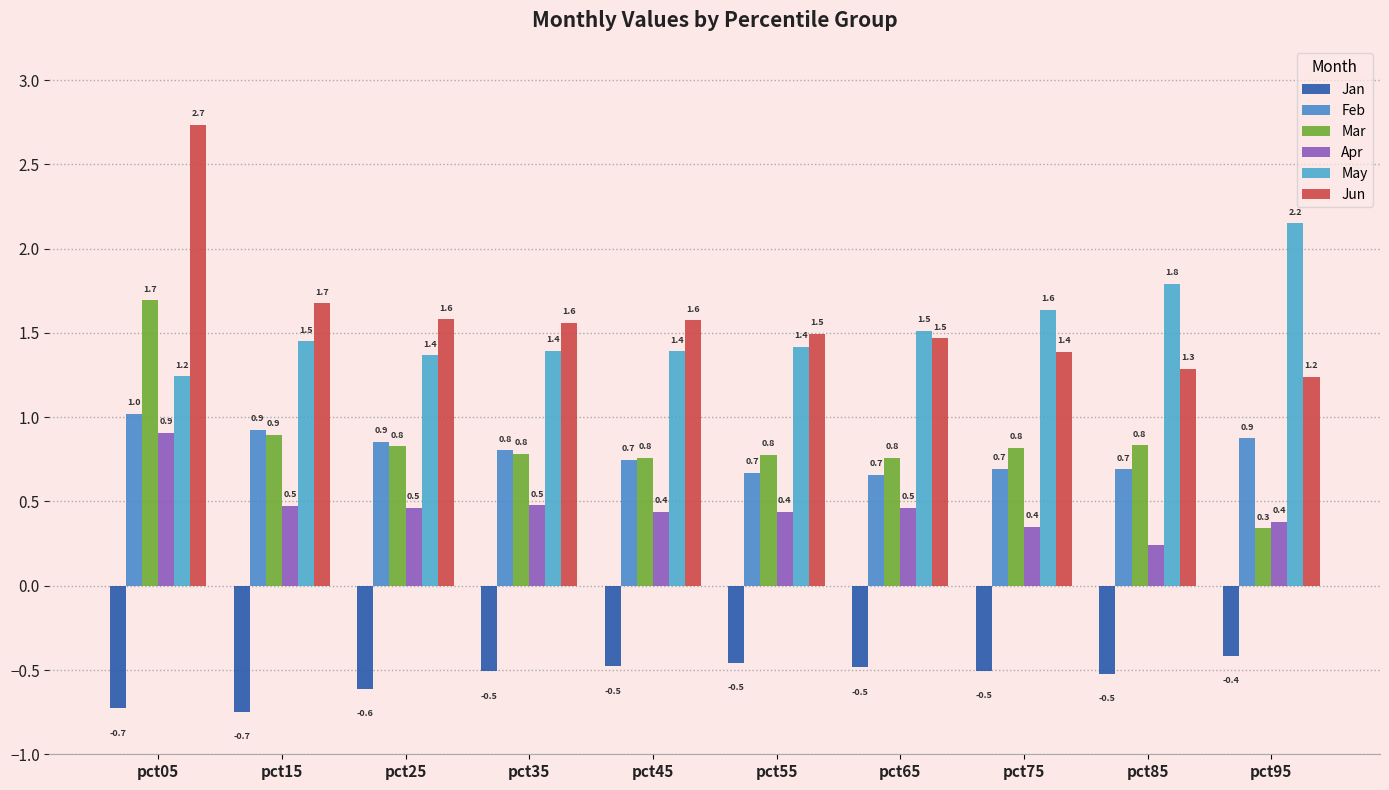

What is the smallest value displayed?

-0.7